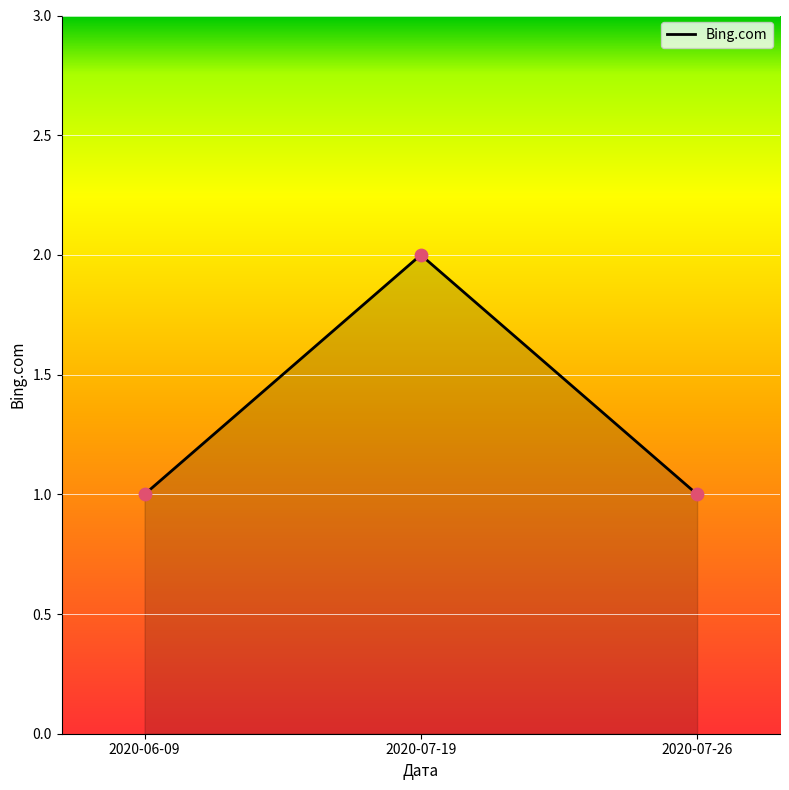

Approximately how many times larger is the value at 2020-07-19 compared to 2020-07-26?

2.0